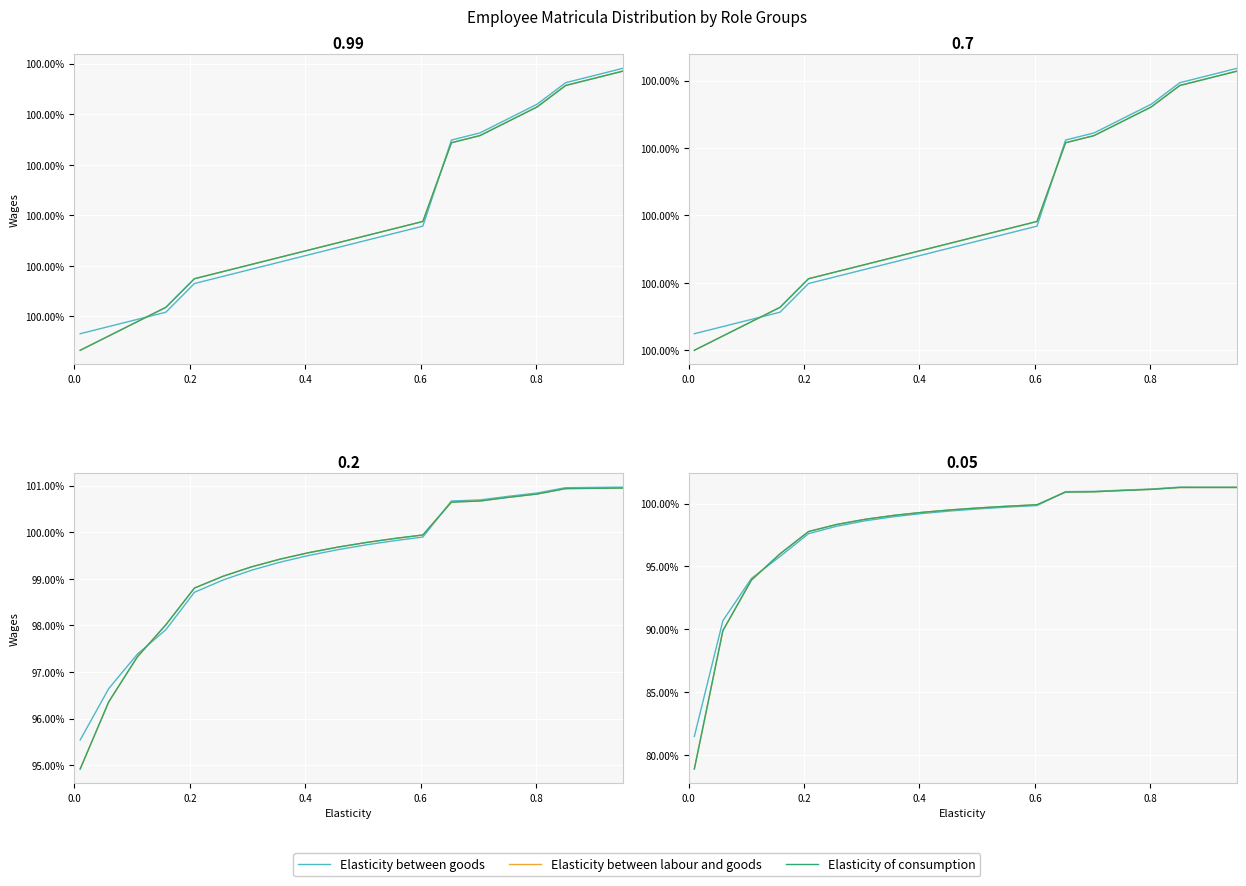

Between which two adjacent categories do Elasticity between goods and Elasticity between labour and goods first intersect?

0.4 and 0.6